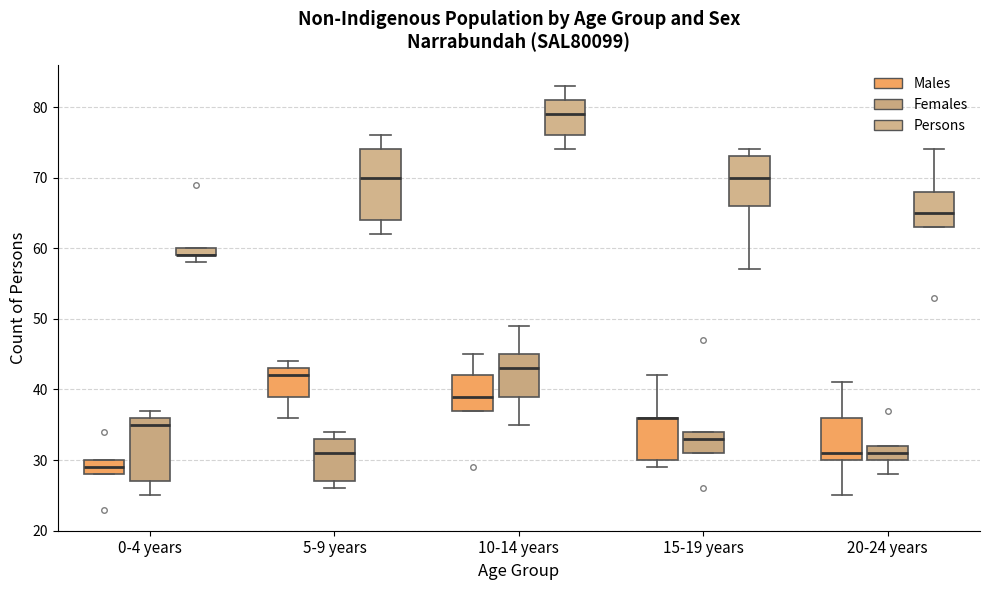

Which box is the tallest, from its lower edge to its upper edge?

5-9 years (Persons)